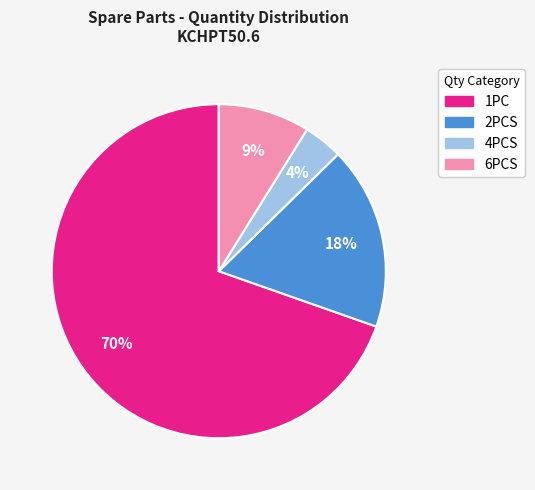

Which has a higher value, 2PCS or 4PCS?

2PCS